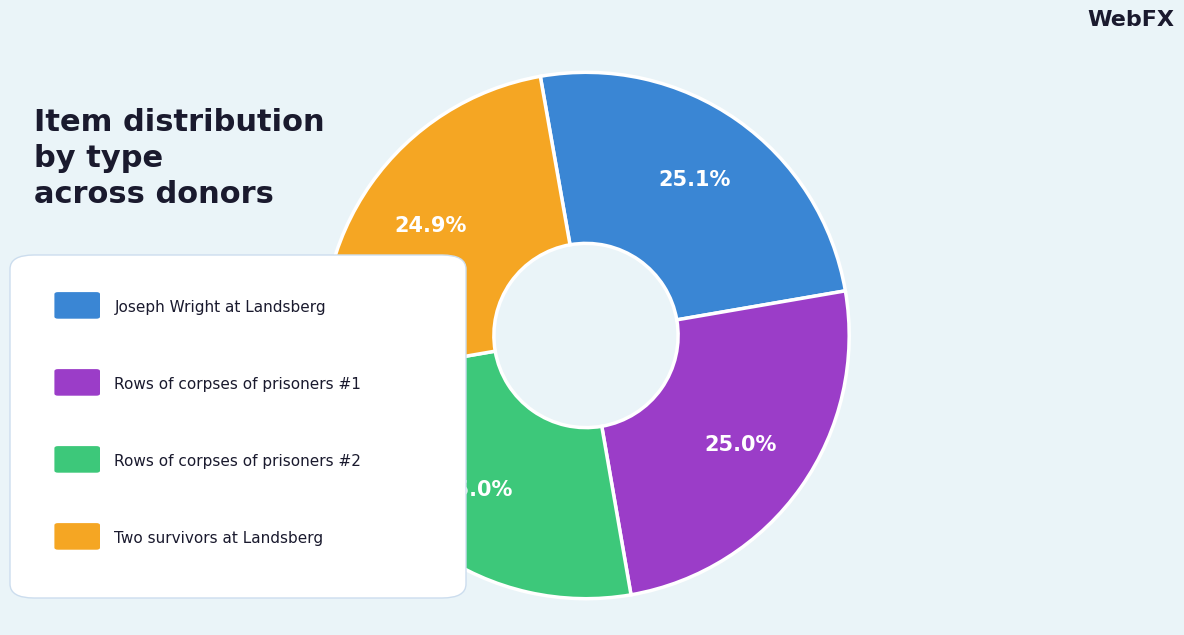

Is there a majority slice in this chart?

No